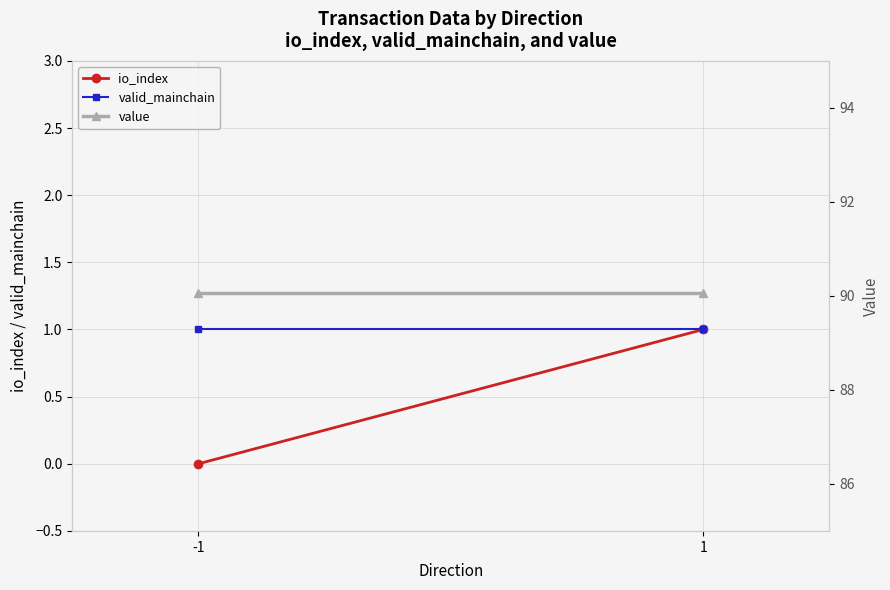

Reading left to right, list all the values displayed in this chart.

io_index: 0.0	1.0
valid_mainchain: 1.0	1.0
value: 90.1	90.1